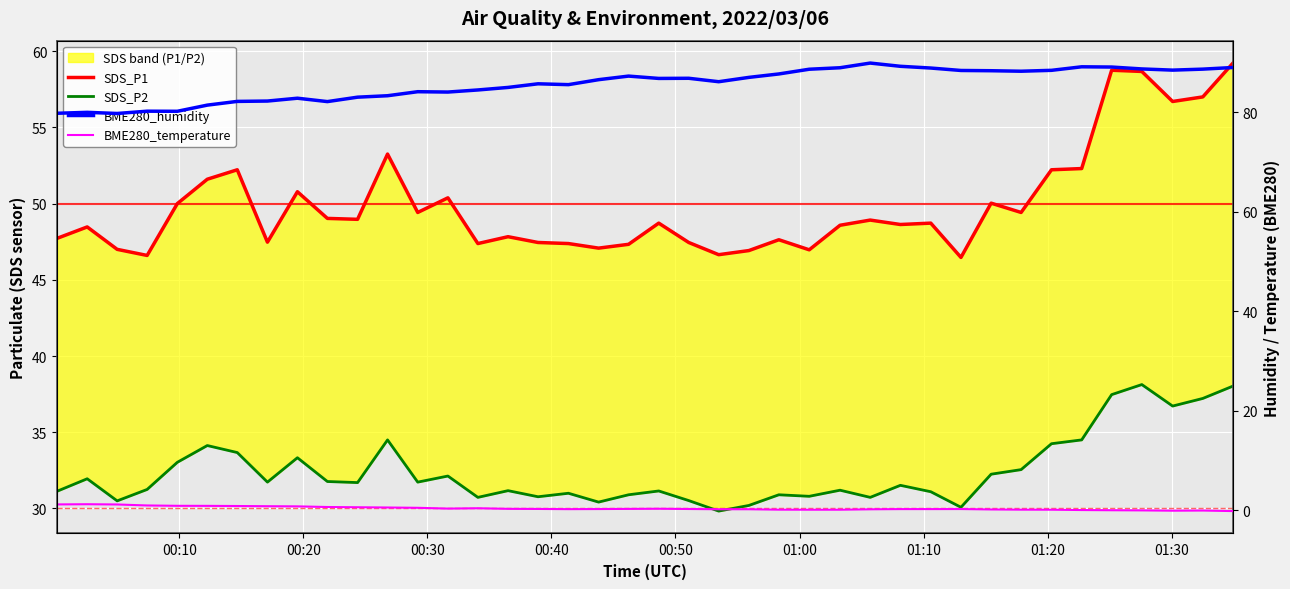

How many data points in SDS_P1 are less than 48?

16